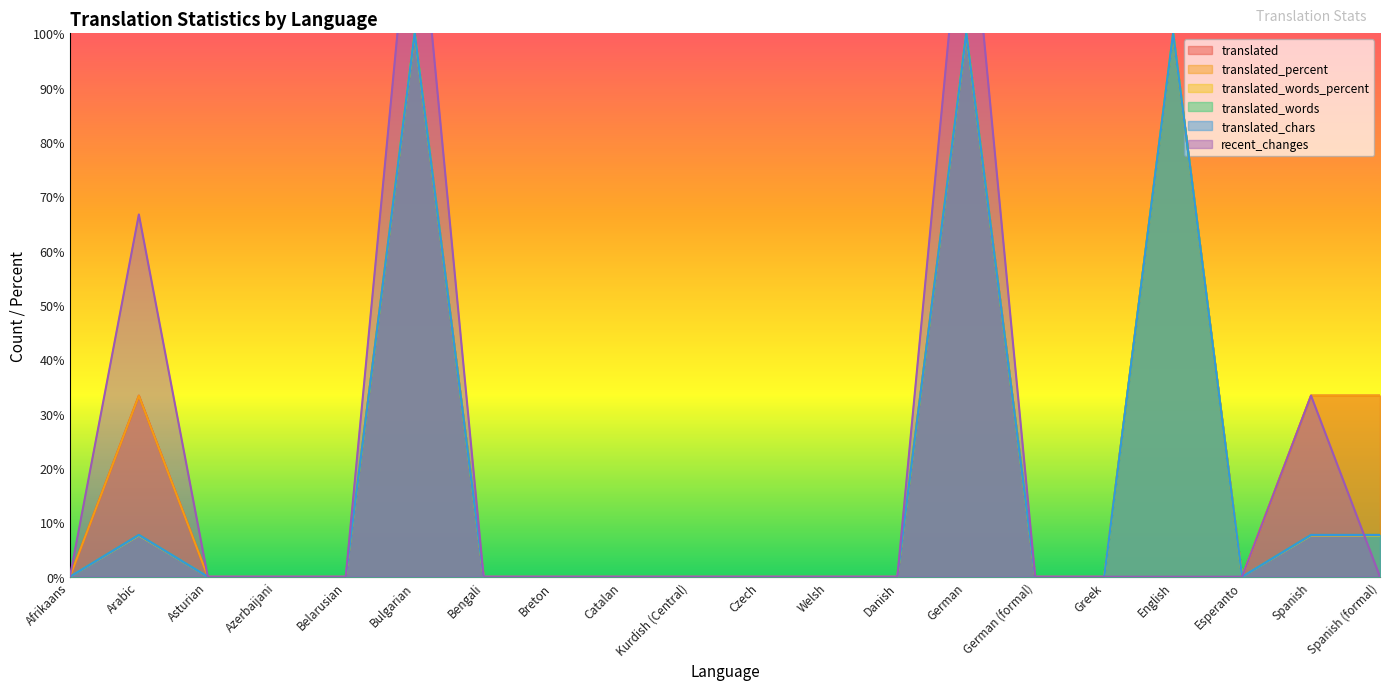

Where is the first local maximum for translated?

Arabic